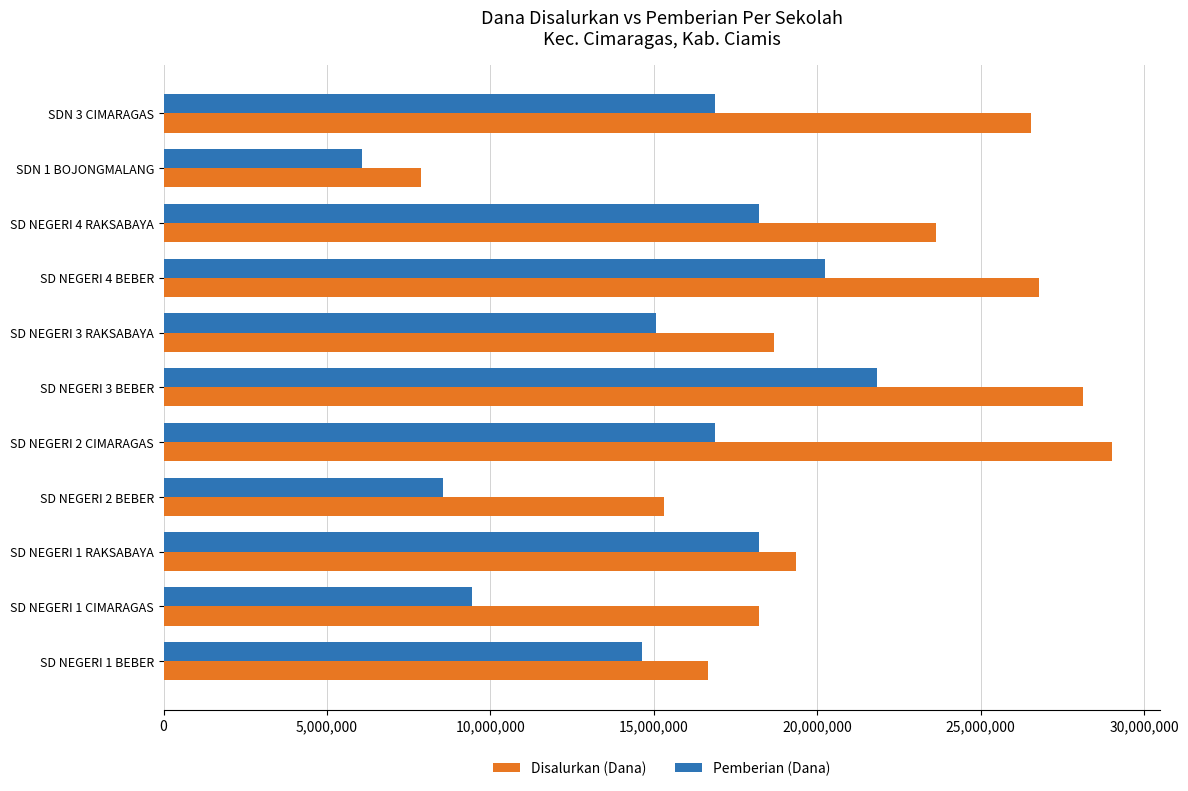

Which series changed the most between SD NEGERI 1 BEBER and SD NEGERI 4 BEBER?

Disalurkan (Dana)